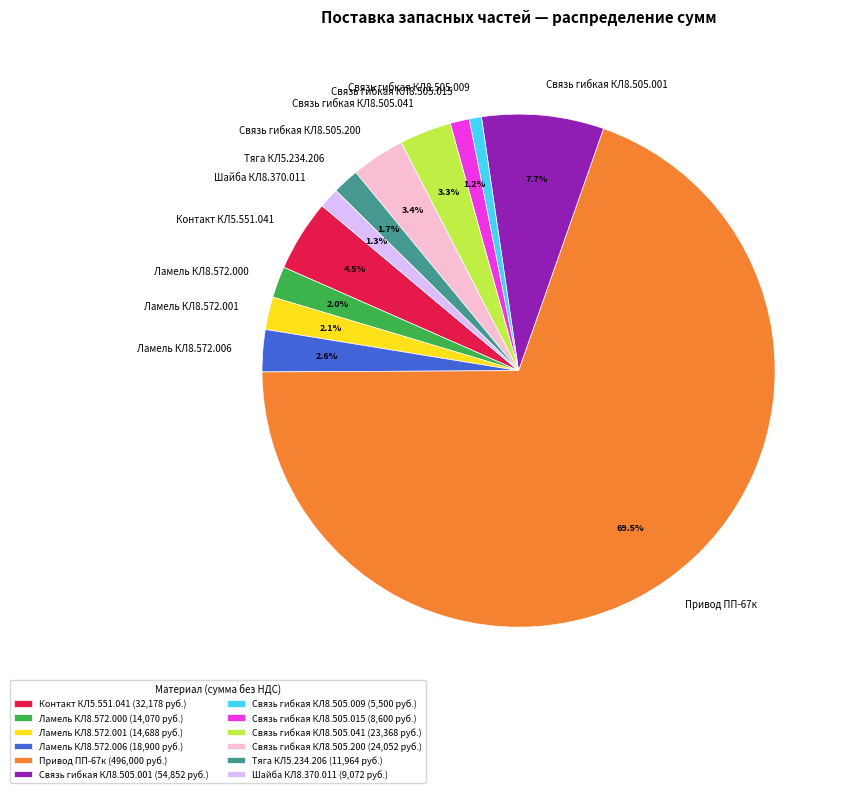

Does any single category account for the majority?

Yes